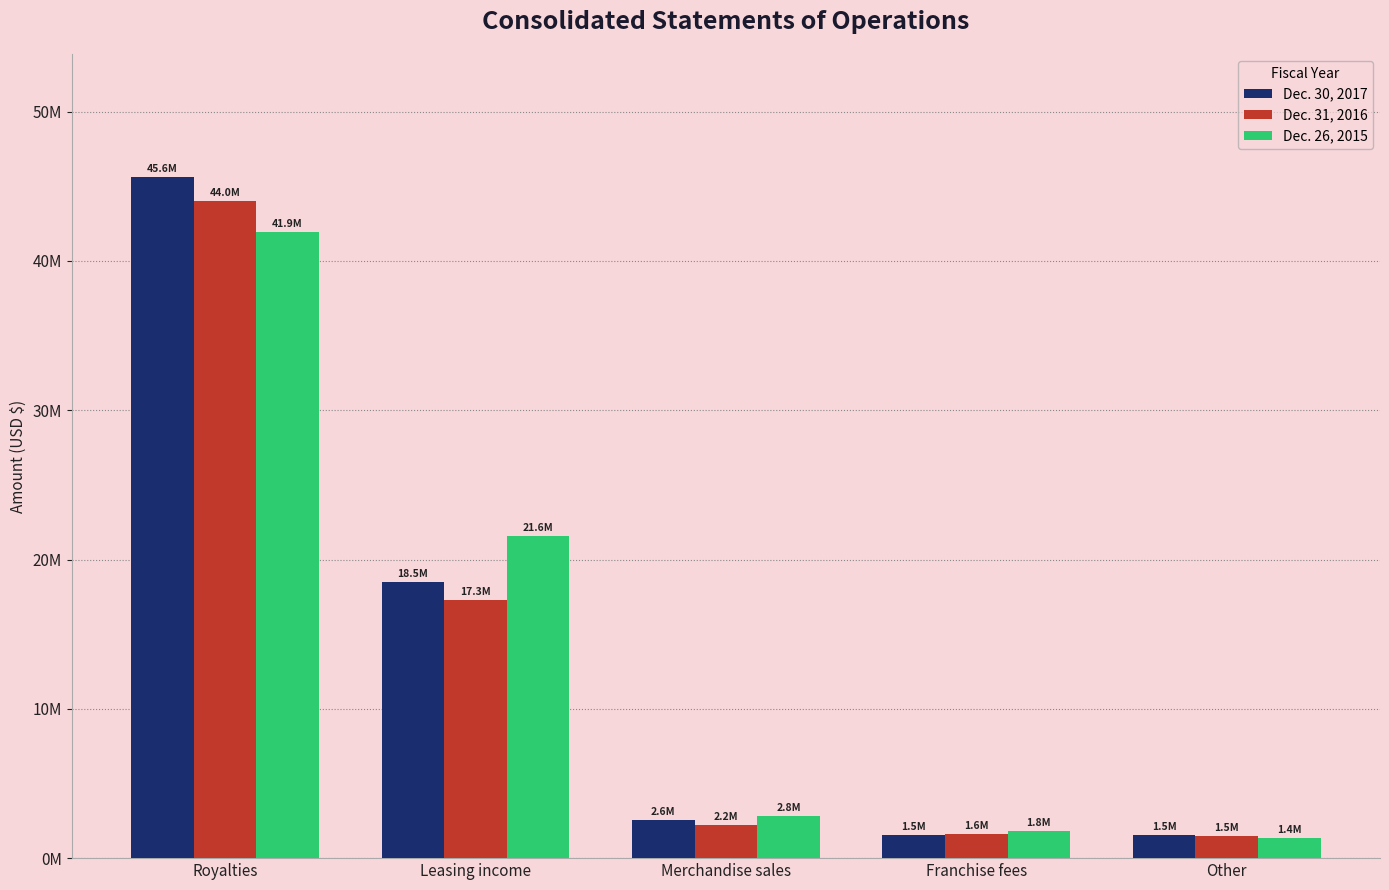

Rank the categories by Dec. 31, 2016 value from lowest to highest.

Other, Franchise fees, Merchandise sales, Leasing income, Royalties